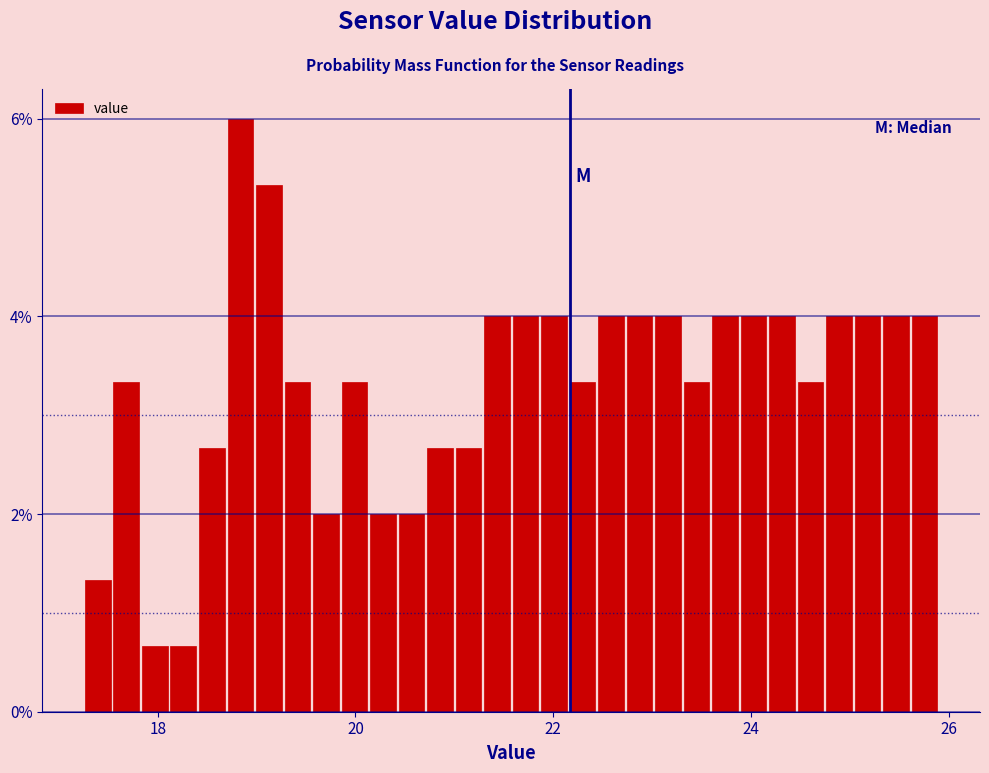

Read against the x-axis, roughly where is the centre of the tallest bar?

18.8